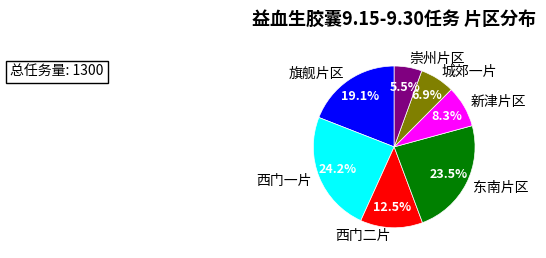

Does 崇州片区 represent more than half of the total?

No